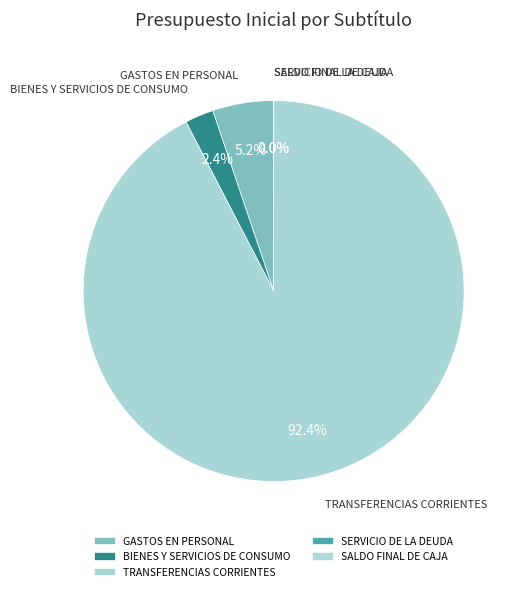

What is the total percentage of GASTOS EN PERSONAL and TRANSFERENCIAS CORRIENTES?

97.6%